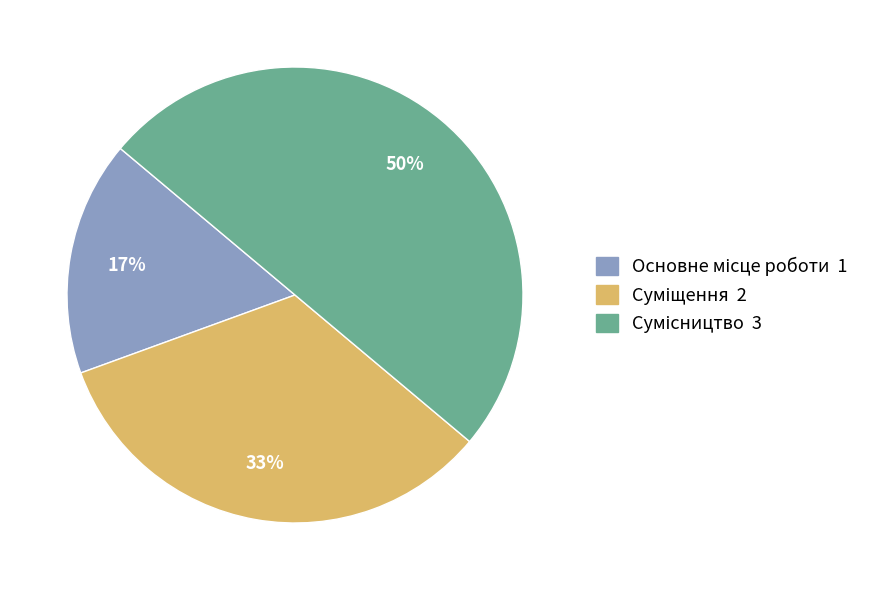

To the nearest percent, what is the average slice percentage?

33%